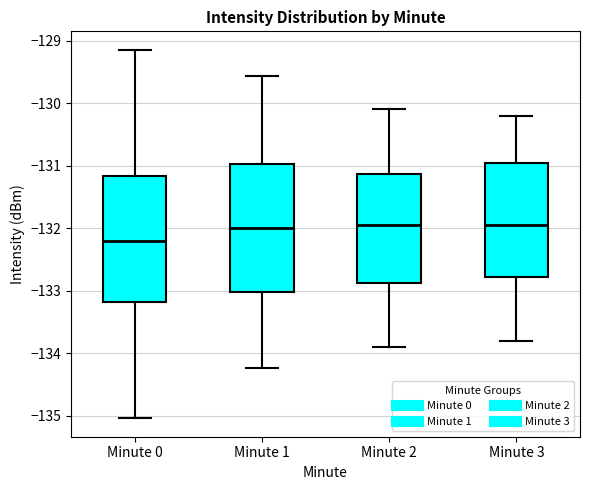

Reading left to right, transcribe this box plot: for each box, give where its median line is, the range the box spans, and where its two whiskers end, as read against the y-axis. The values are not printed on the chart, so give them approximately, as read against the axis.

Minute 0: median -132.2, box -133.2 to -131.2, whiskers -135.0 to -129.1
Minute 1: median -132.0, box -133.0 to -131.0, whiskers -134.2 to -129.6
Minute 2: median -131.9, box -132.9 to -131.1, whiskers -133.9 to -130.1
Minute 3: median -131.9, box -132.8 to -130.9, whiskers -133.8 to -130.2